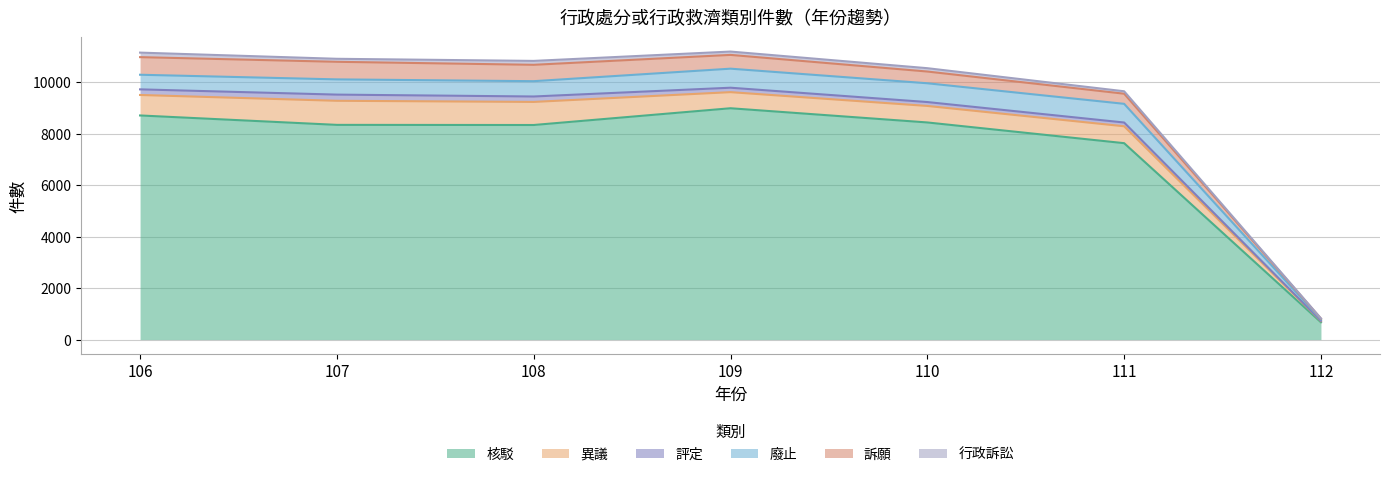

True or false: 評定 and 異議 cross at least once.

False